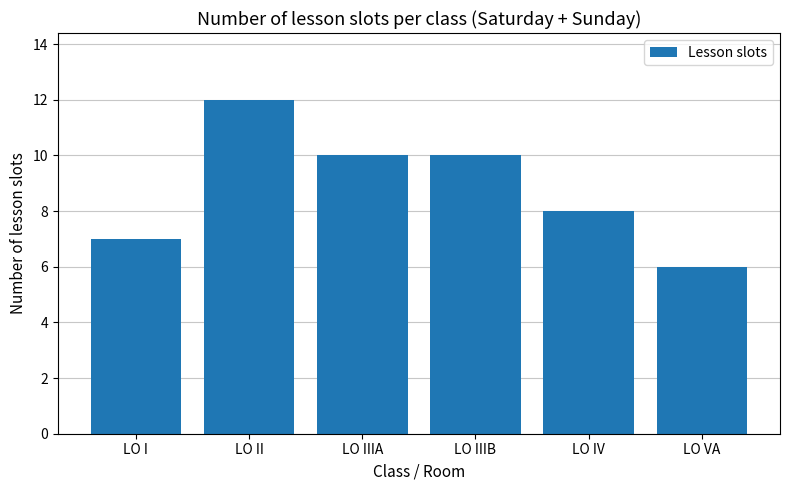

What is the change in value from LO II to LO IV?

-4